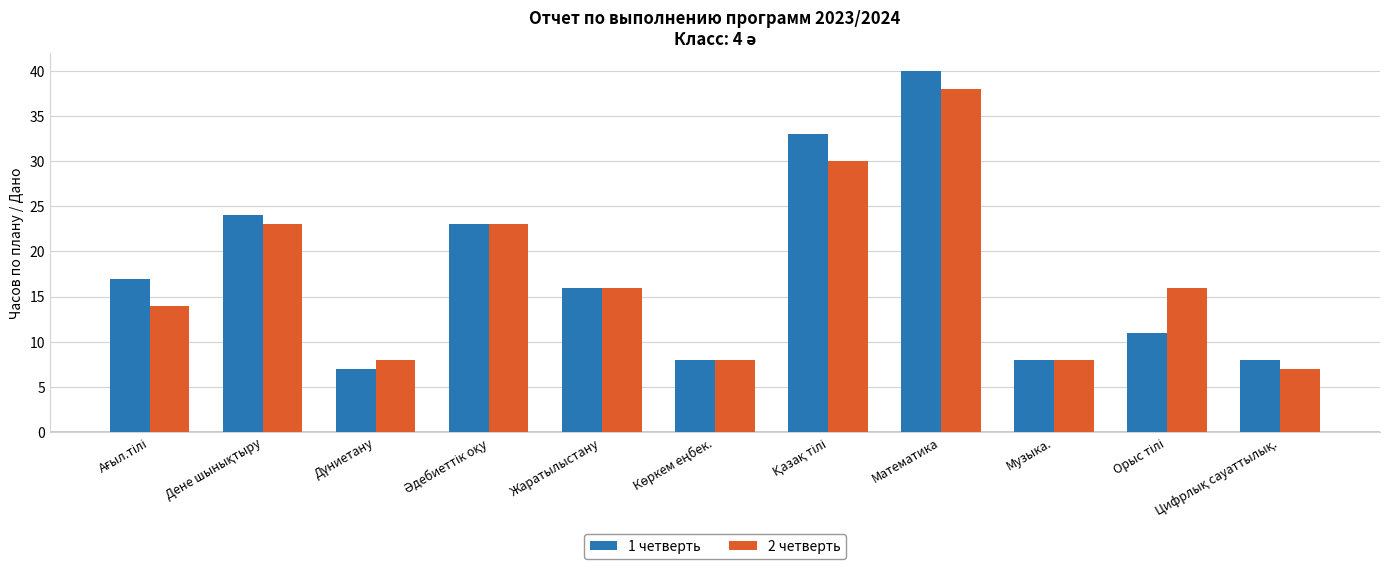

List the series in order of their overall mean, highest first.

1 четверть, 2 четверть